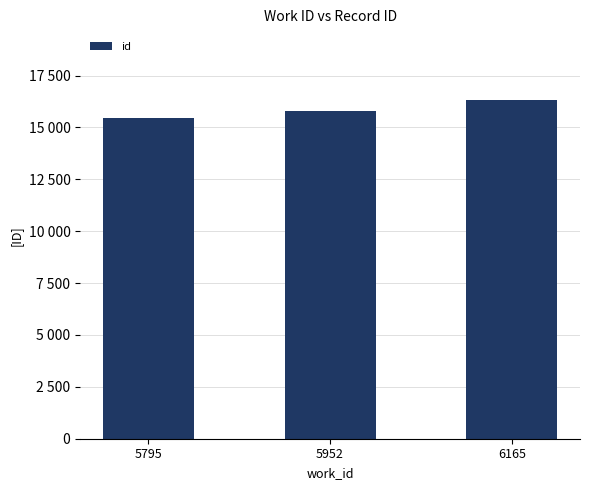

List the labels in order of value, smallest first.

5795, 5952, 6165